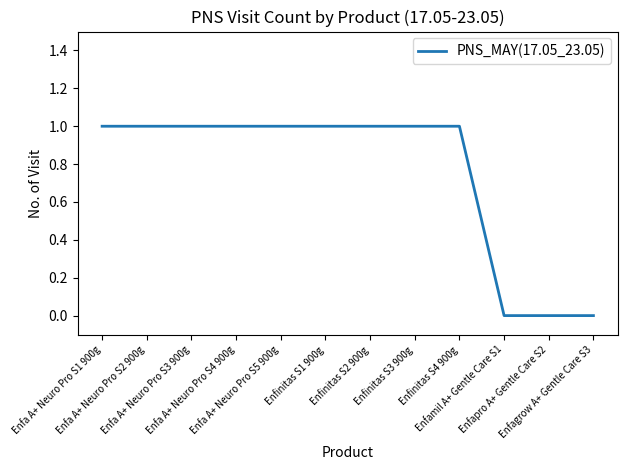

How many lines are shown in the chart?

1